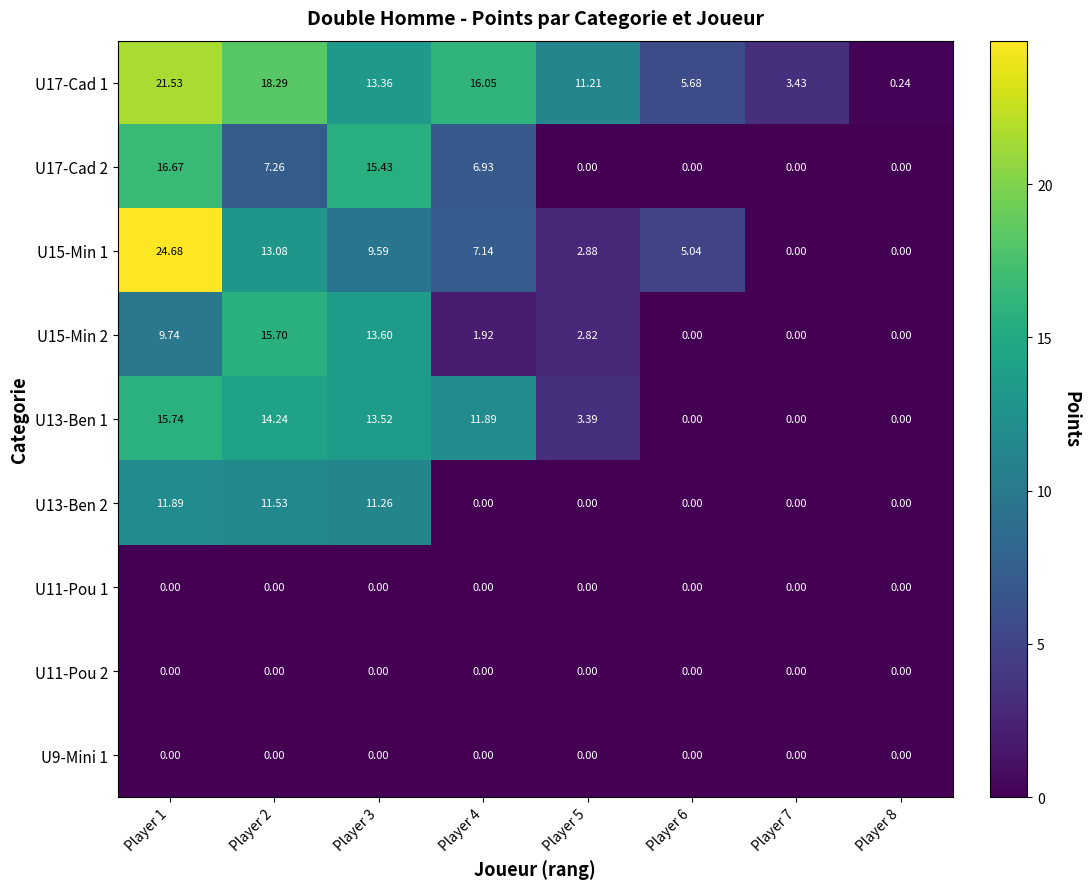

At which category does the chart reach its peak across all series?

Player 1